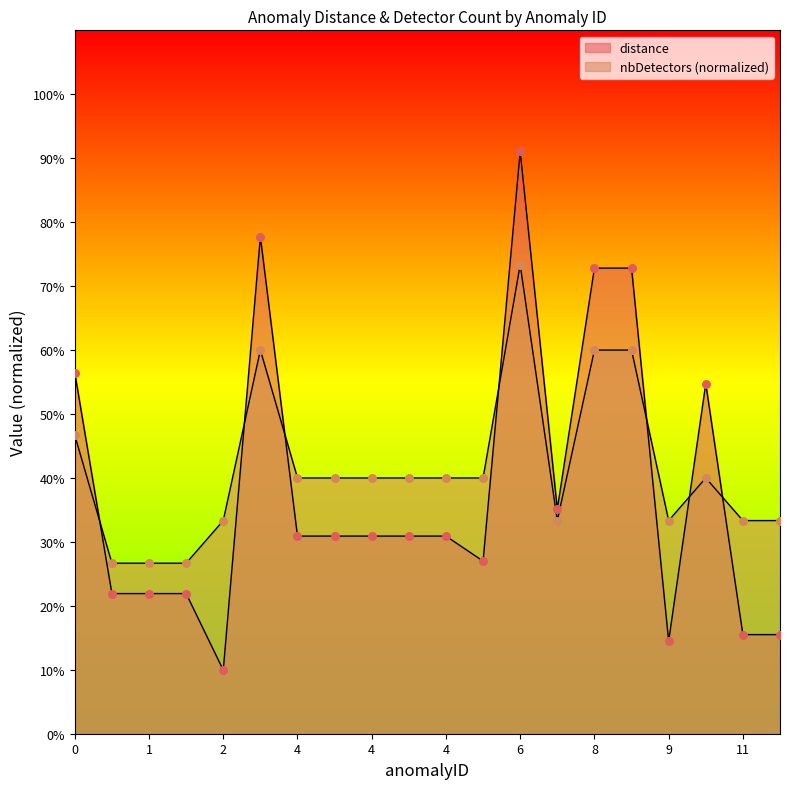

Is the value of distance at 4 greater than the value of nbDetectors at 9?

No